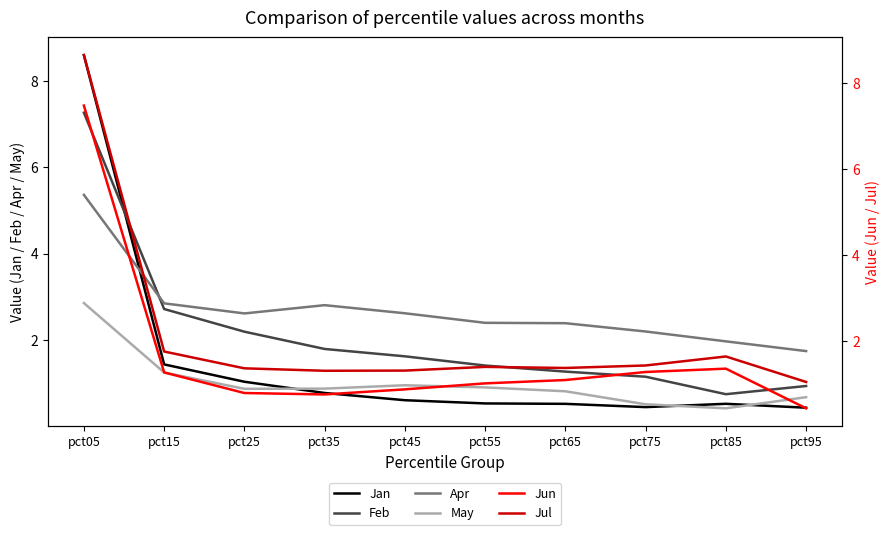

What is the difference between the maximum and minimum values in the May series?

2.4